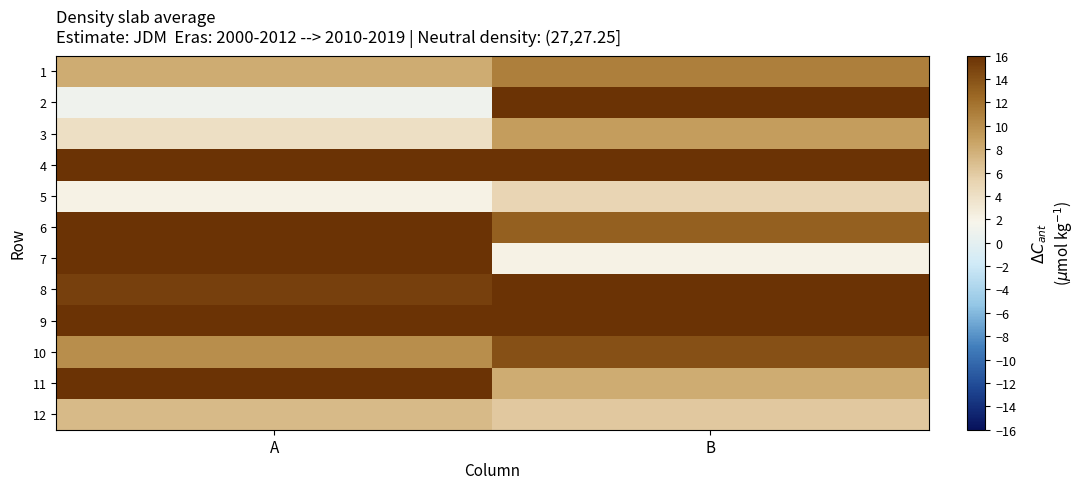

List the series in order of their peak value, lowest first.

5, 12, 3, 1, 10, 11, 8, 6, 9, 7, 2, 4